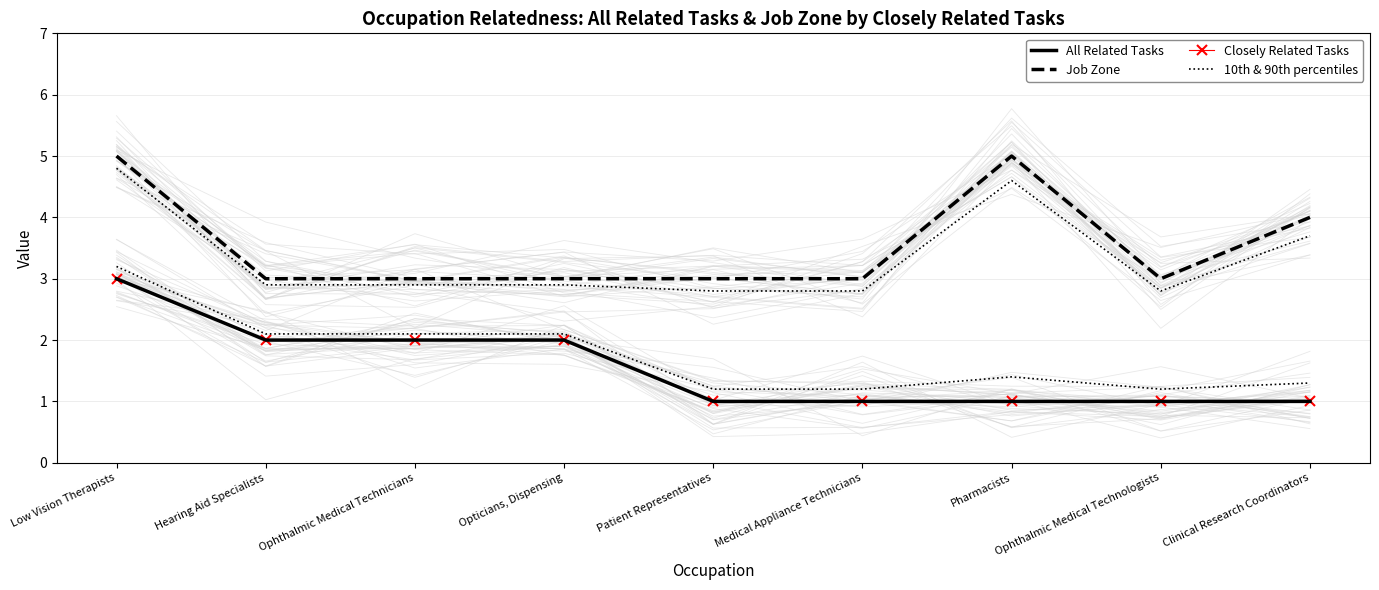

The value of All Related Tasks at Opticians, Dispensing is 2.0. True or false?

True